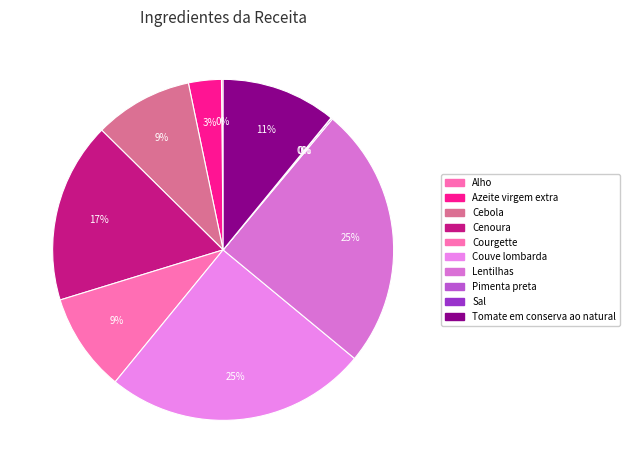

True or false: Cenoura accounts for 17% of the total.

True